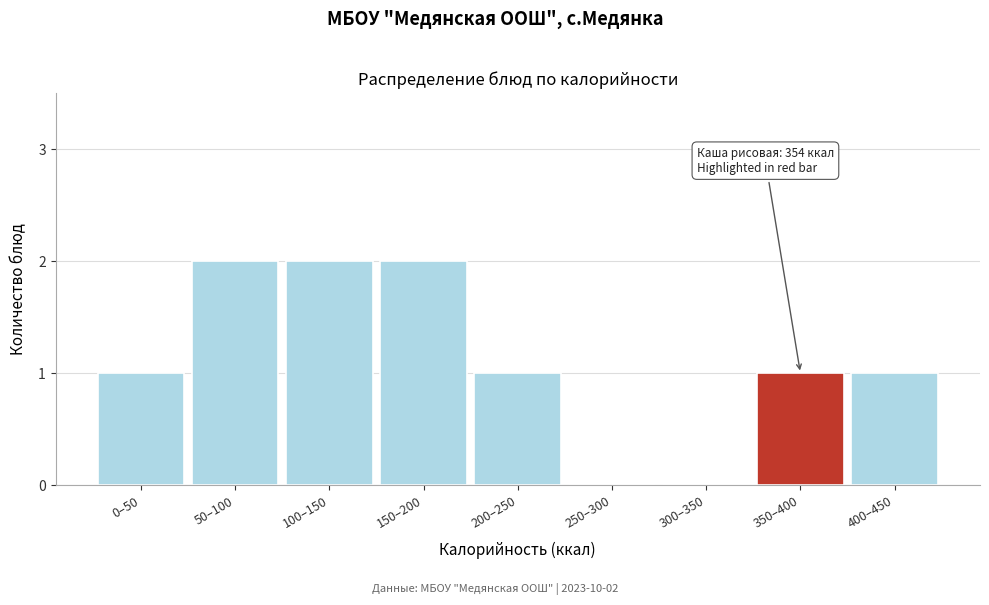

Reading left to right, list all the values displayed in this chart.

0–50=1	50–100=2	100–150=2	150–200=2	200–250=1	250–300=0	300–350=0	350–400=1	400–450=1